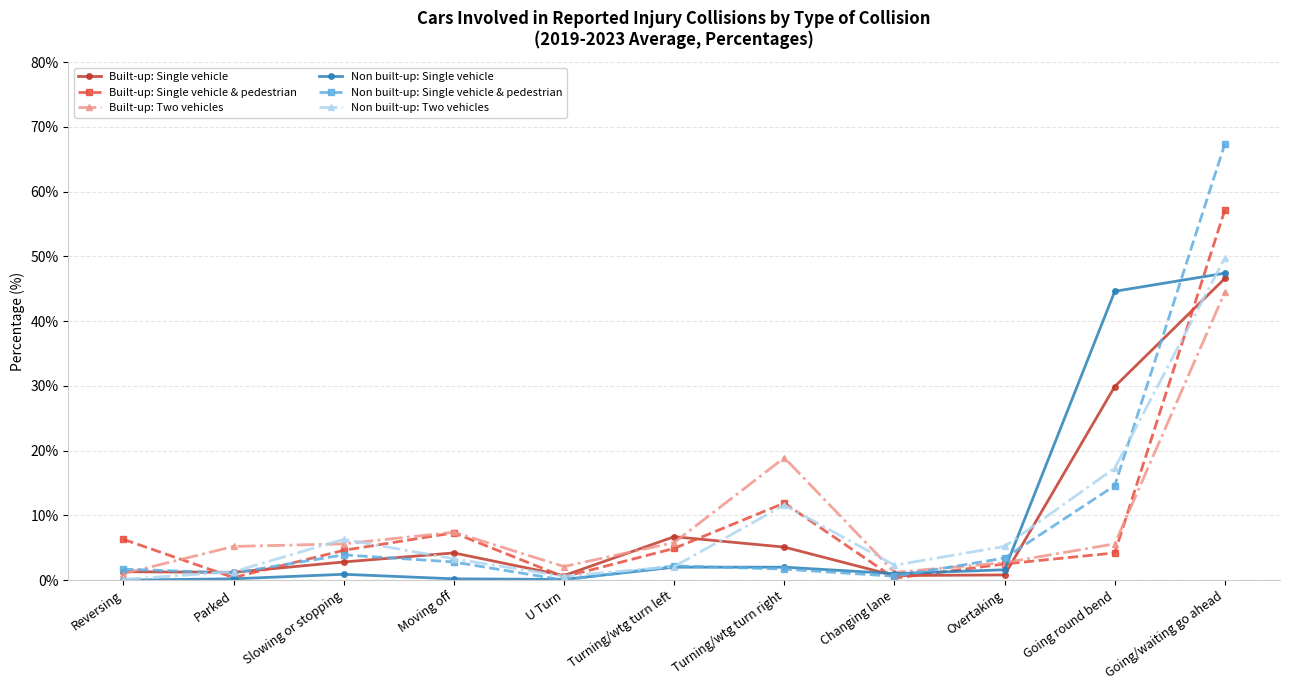

Where is Non built-up: Single vehicle & pedestrian nearest to the value 33?

Going round bend